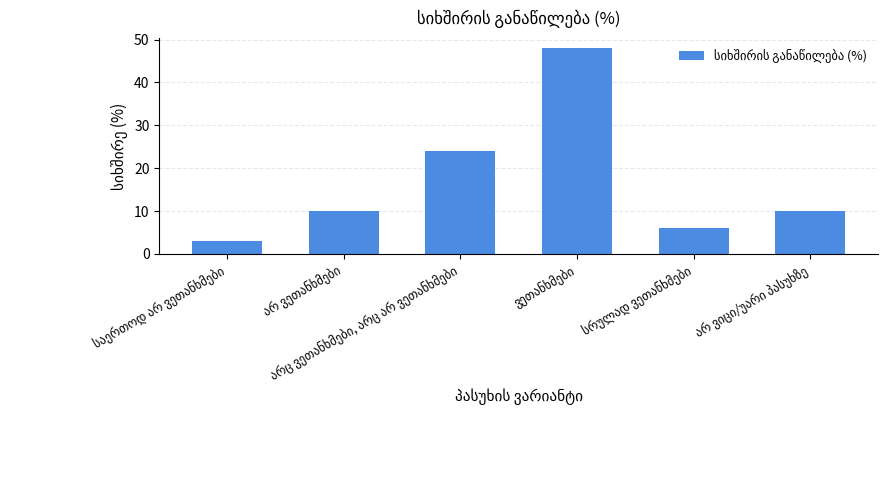

What is the difference between the maximum and minimum values?

45